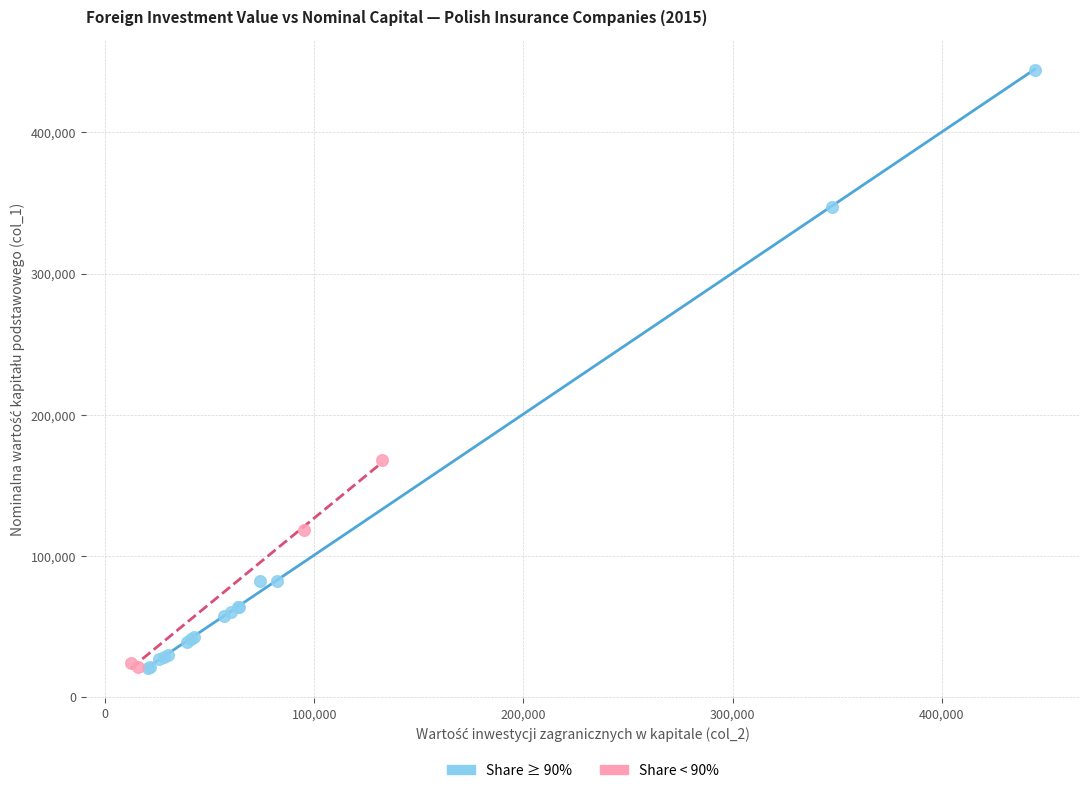

Which series contains the highest Y value?

Share ≥ 90%